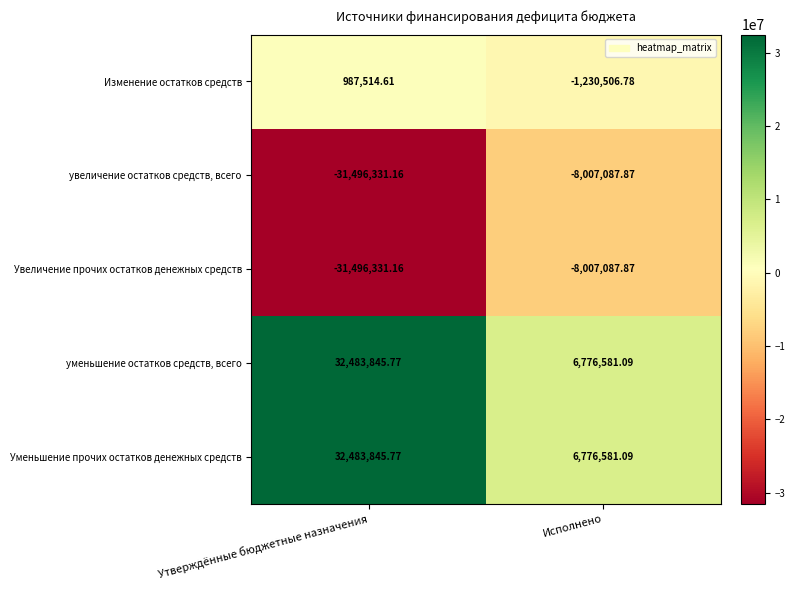

How many data points does each series have?

2